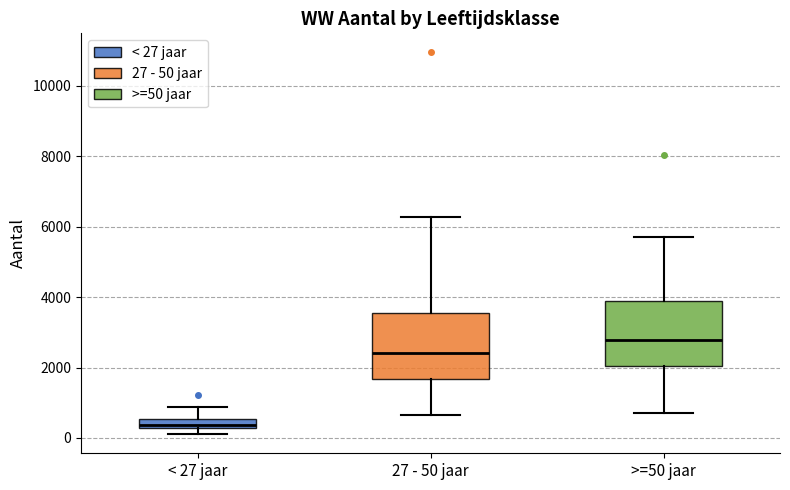

Where is the upper edge of the box for < 27 jaar on the y-axis? The values are not printed on the chart, so give them approximately, as read against the axis.

600